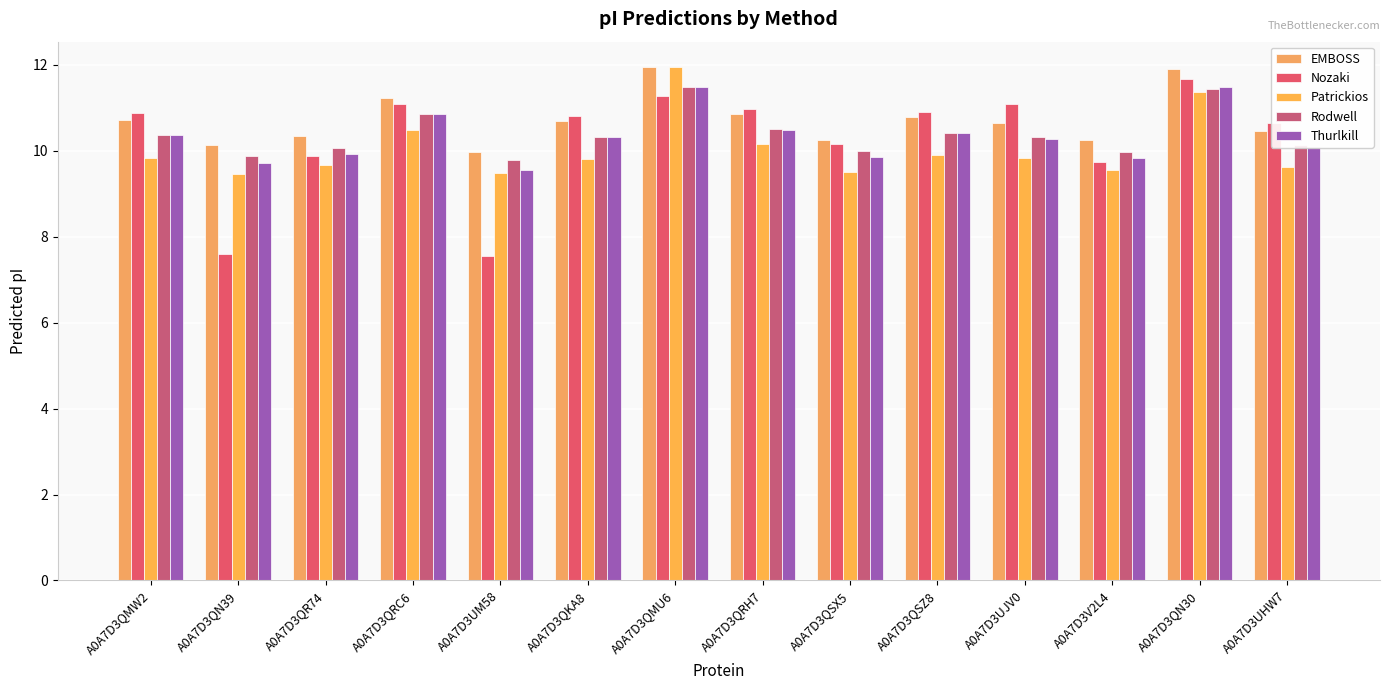

What is the average value of the Nozaki series?

10.3